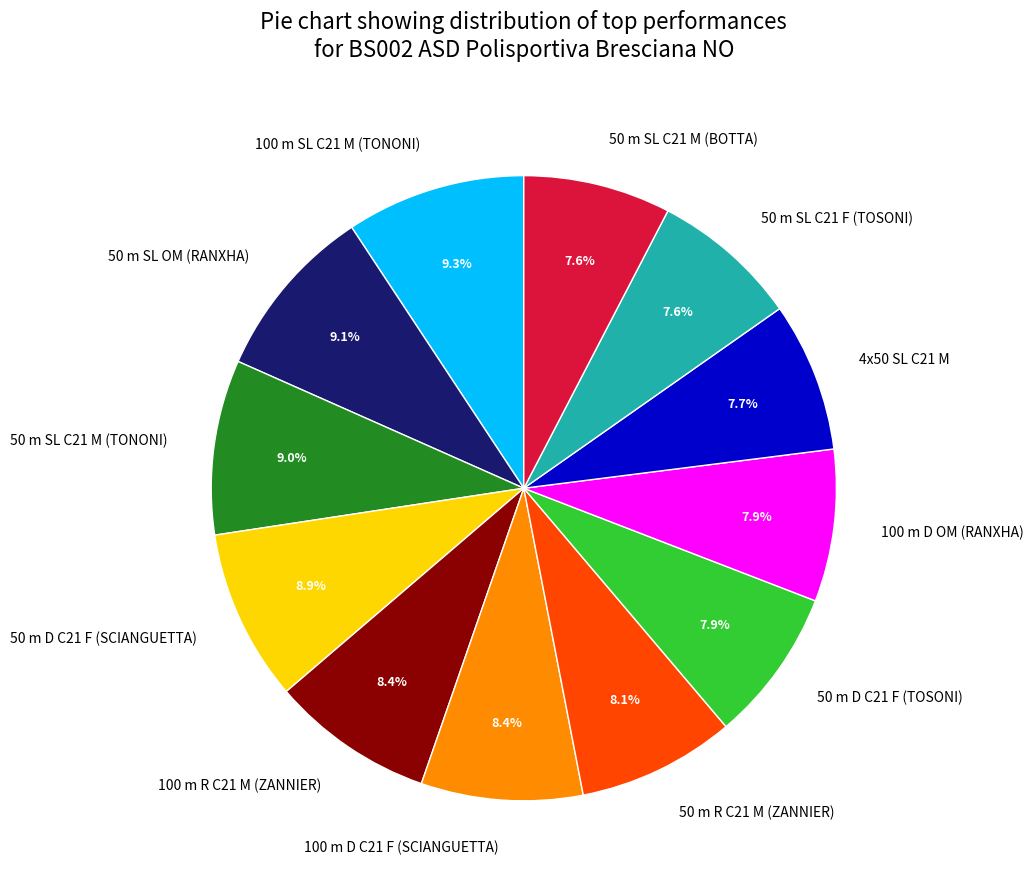

How many slices are in this pie chart?

12